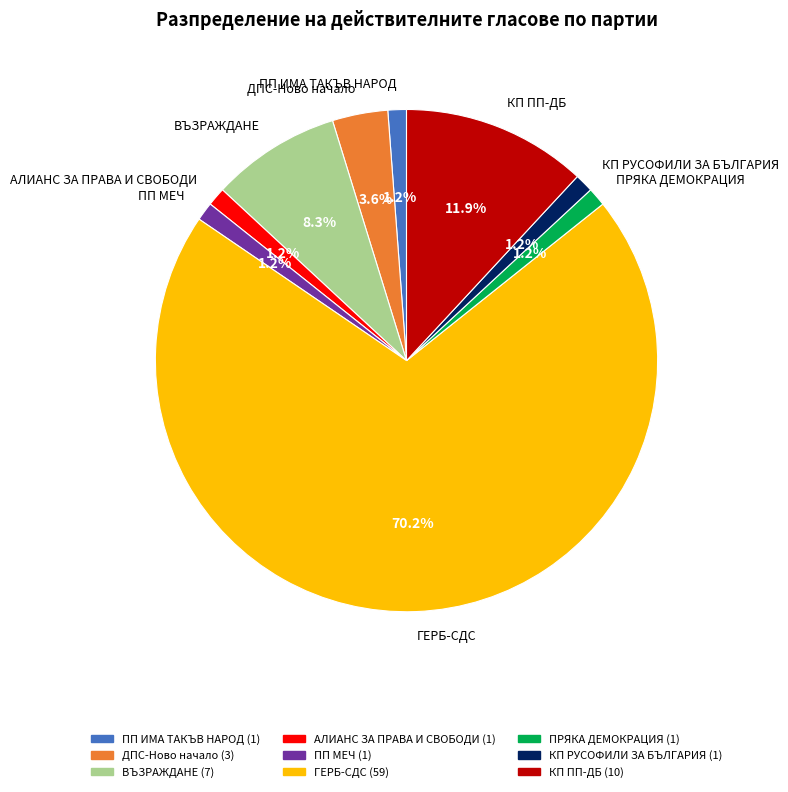

To the nearest percent, what percentage of the pie is КП ПП-ДБ?

12%